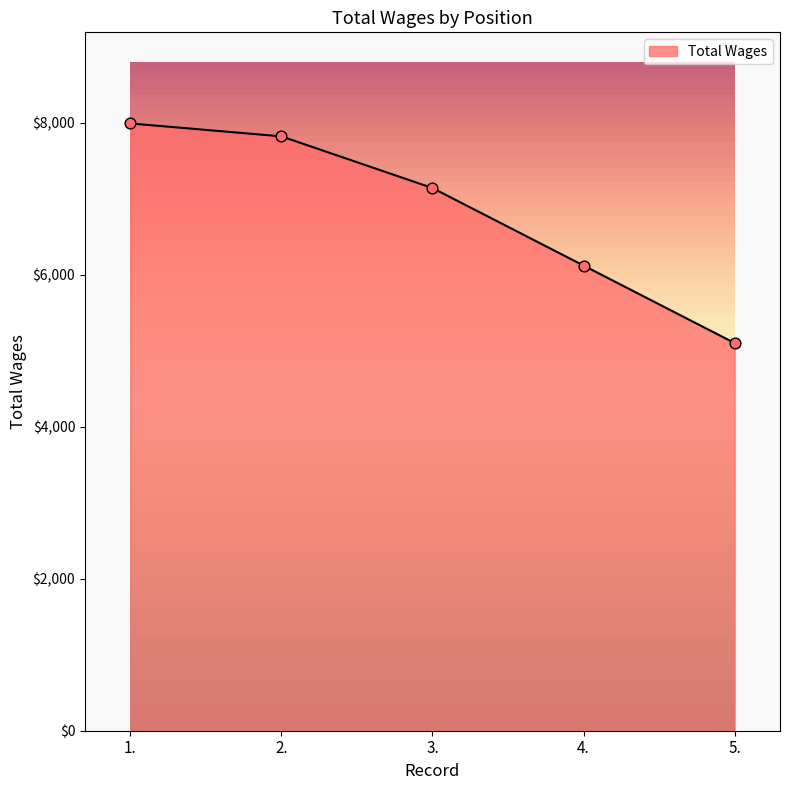

Approximately how many times larger is the value at 5. compared to 4.?

0.8